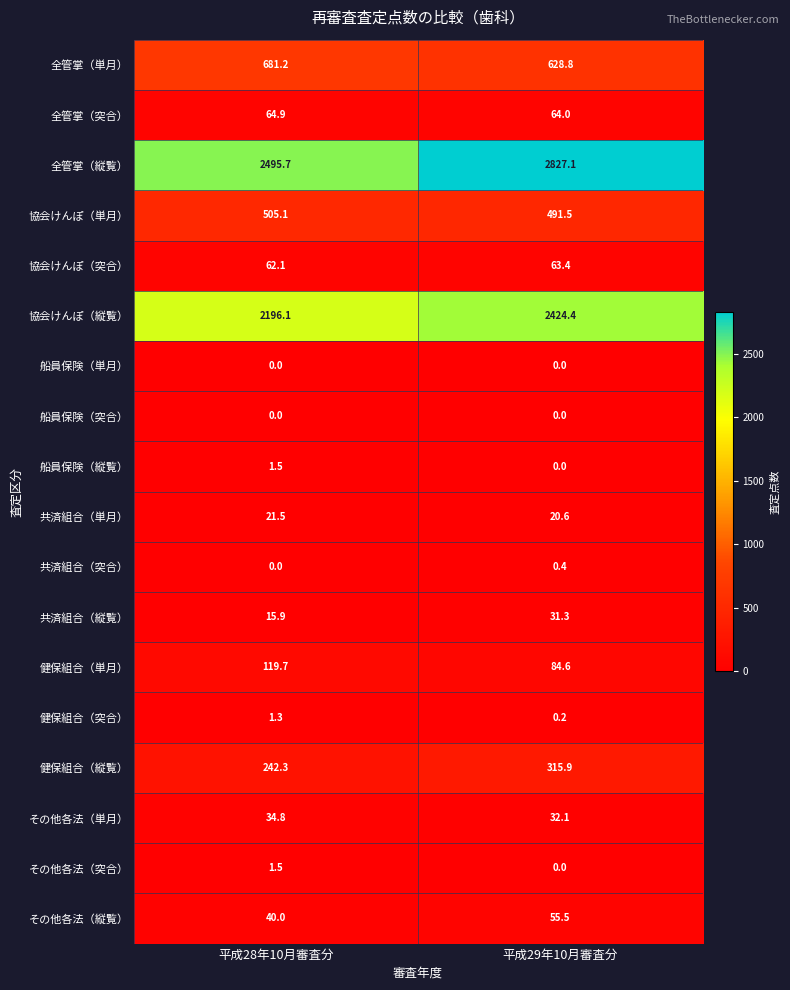

The 協会けんぽ（単月） series shows 505.1 at 平成28年10月審査分. True or false?

True